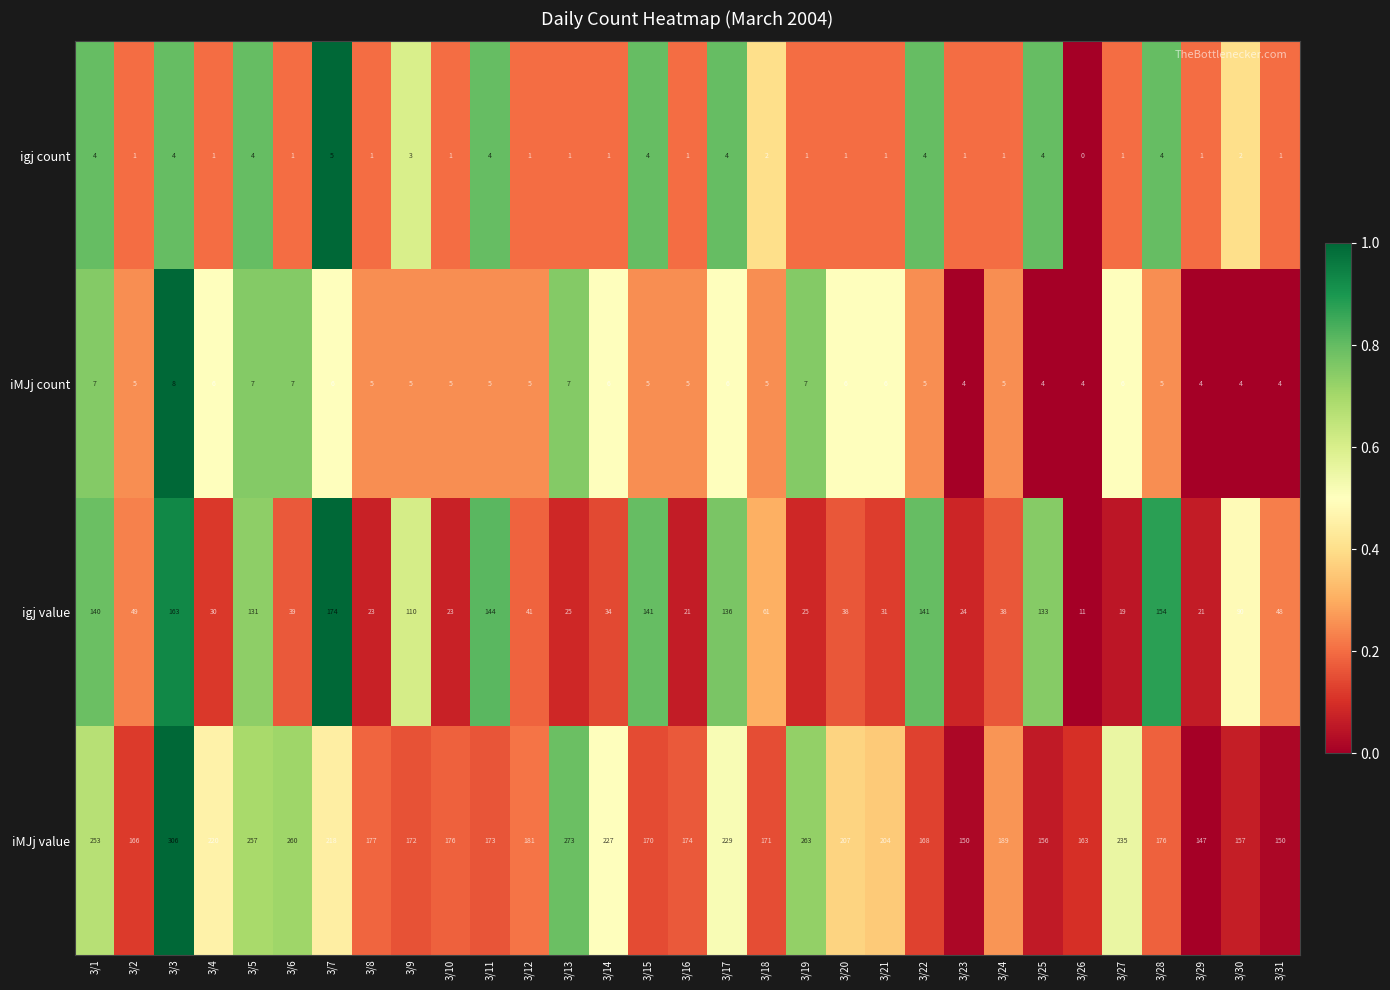

List the series in order of their peak value, lowest first.

igj count, iMJj count, igj value, iMJj value